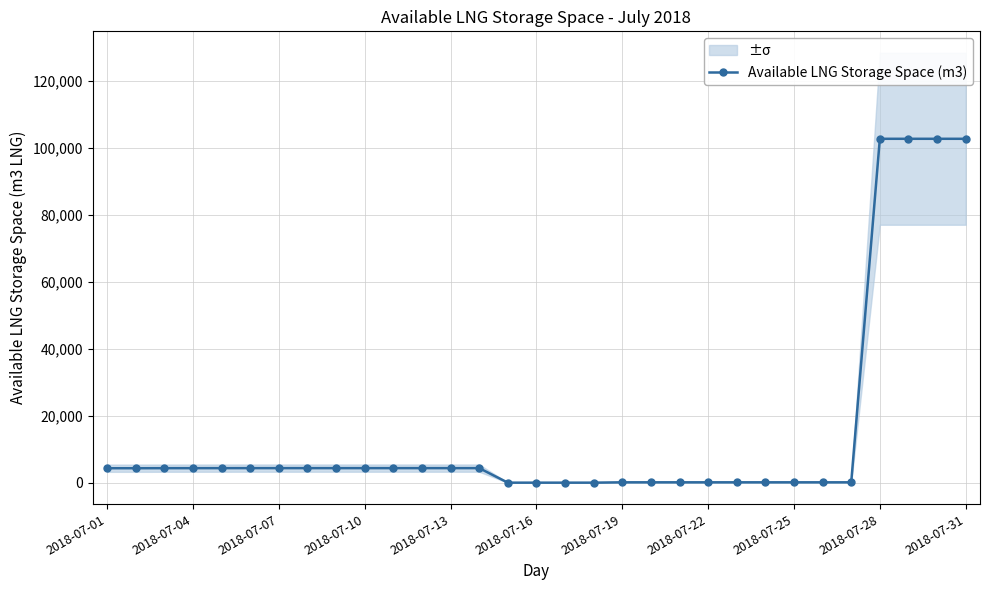

Approximately how many times larger is the value at 13 compared to 19?

42.1